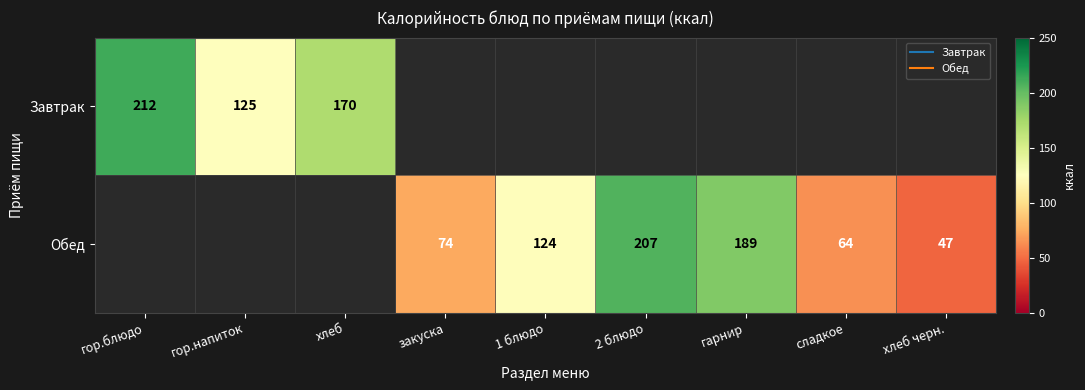

At which label does Обед first exceed 64?

закуска